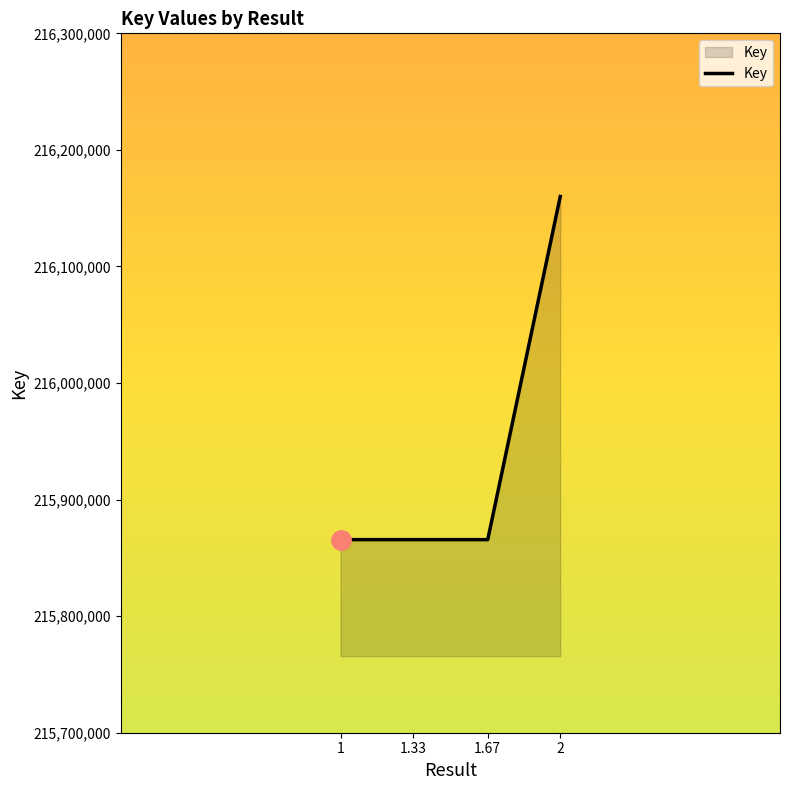

How many lines are shown in the chart?

1